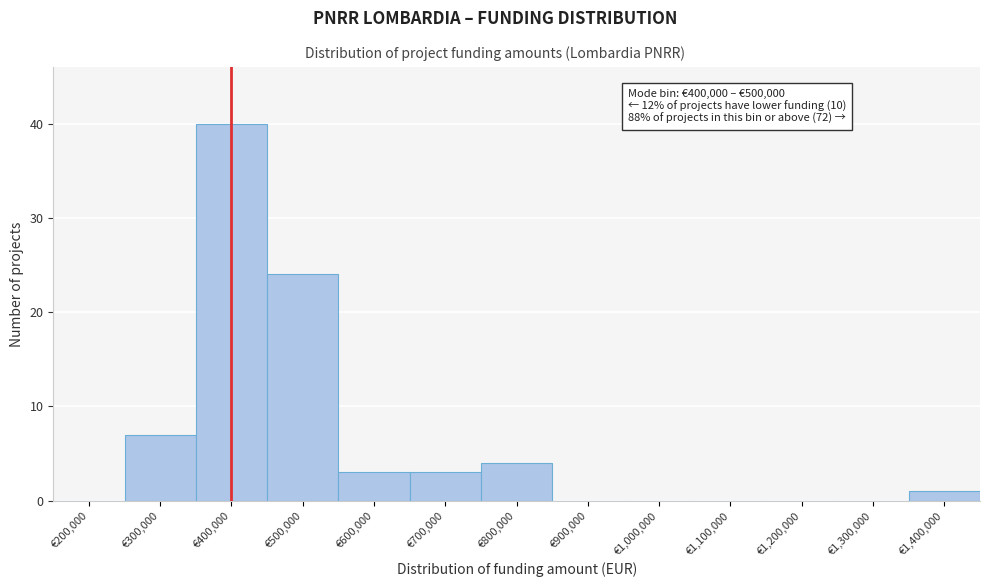

Reading left to right, transcribe all the data shown in this chart.

€200,000=0	€300,000=7	€400,000=40	€500,000=24	€600,000=3	€700,000=3	€800,000=4	€900,000=0	€1,000,000=0	€1,100,000=0	€1,200,000=0	€1,300,000=0	€1,400,000=1